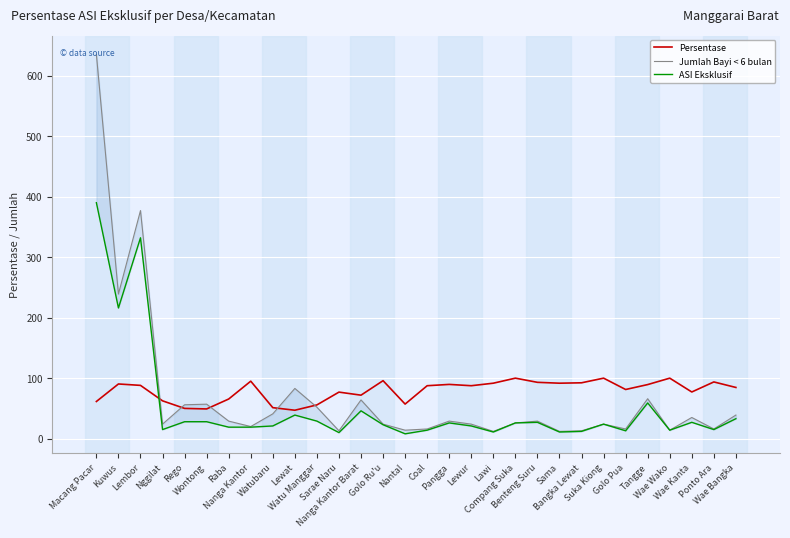

True or false: Jumlah Bayi < 6 bulan and ASI Eksklusif cross at least once.

False